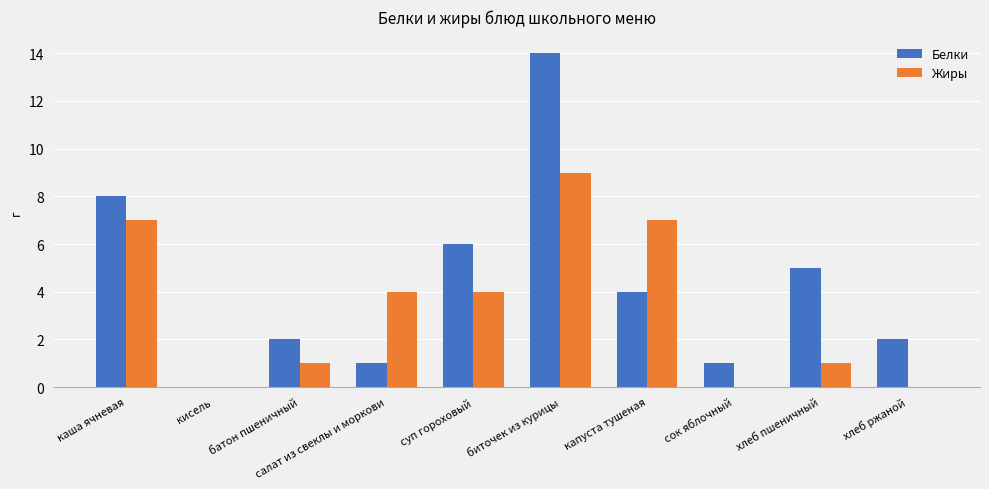

Count the number of data series in this chart.

2